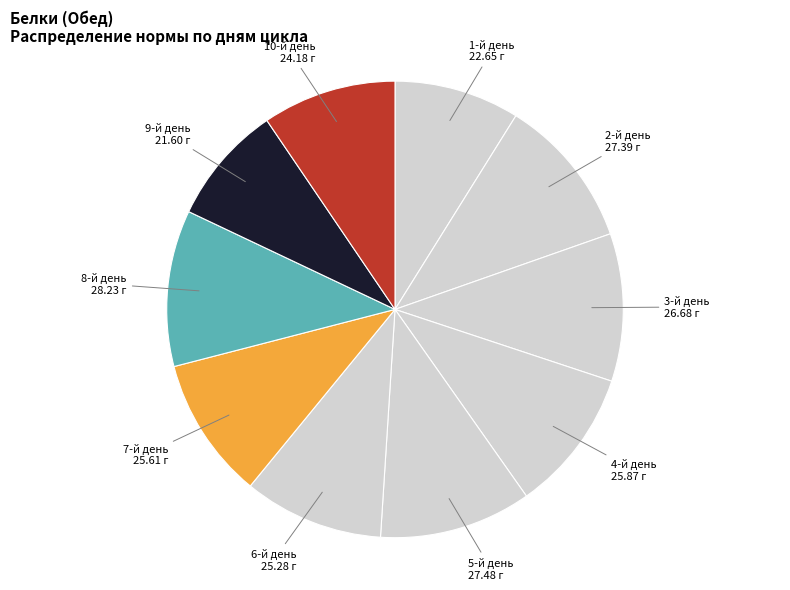

Which has a higher value, 8-й день or 6-й день?

8-й день